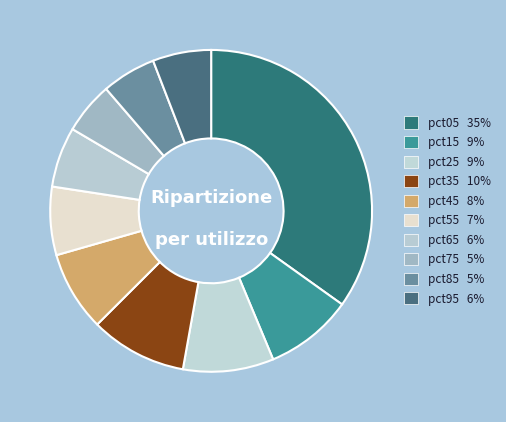

Count the number of slices in the pie.

10